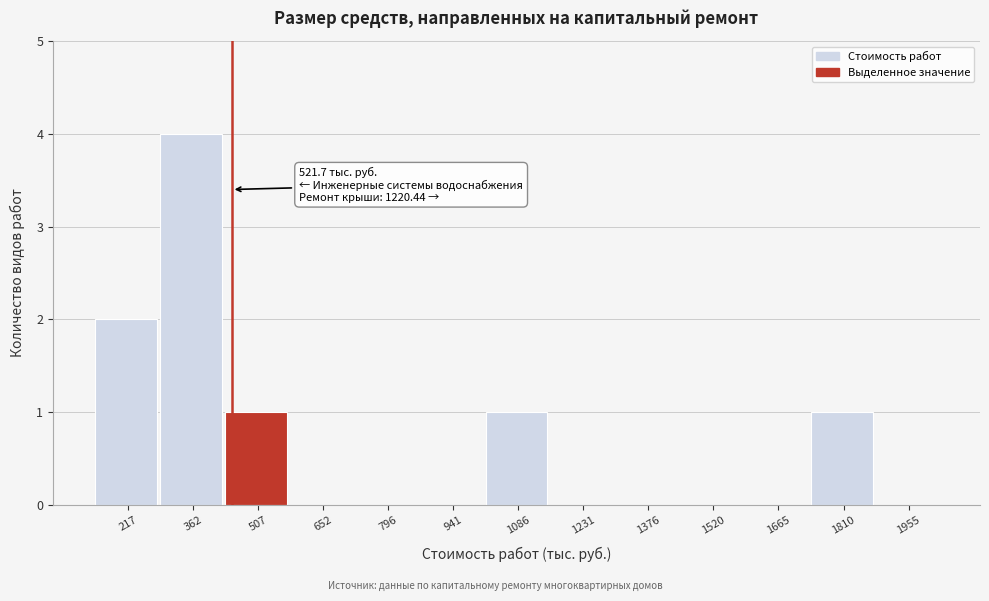

Reading right to left, transcribe all the data shown in this chart.

1955=0	1810=1	1665=0	1520=0	1376=0	1231=0	1086=1	941=0	796=0	652=0	507=1	362=4	217=2